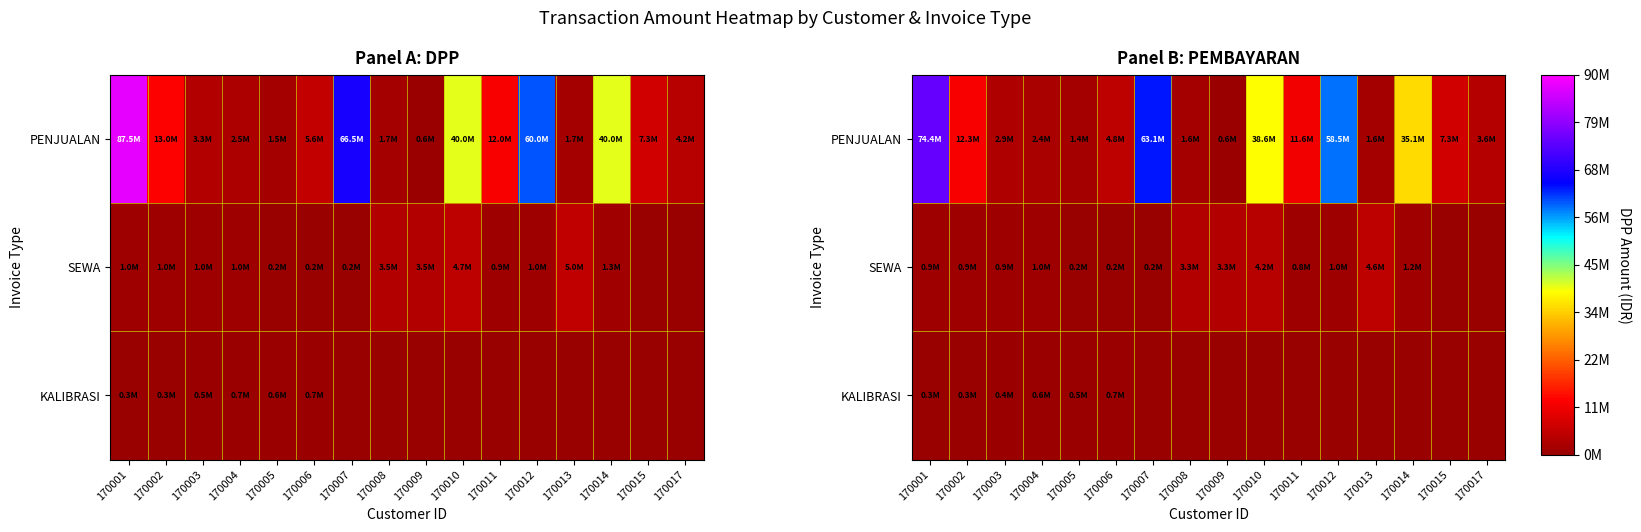

At how many categories does at least one series exceed 32398528?

5